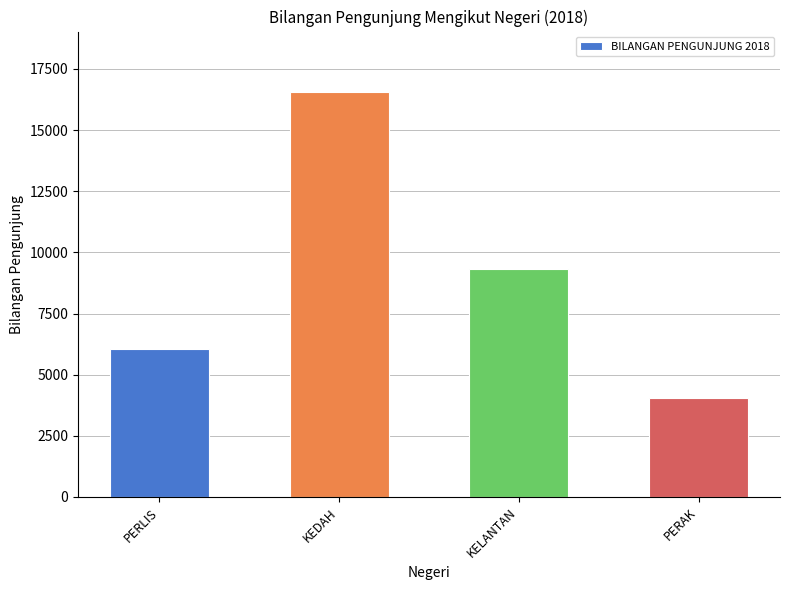

What is the change in value from KEDAH to PERAK?

-12498